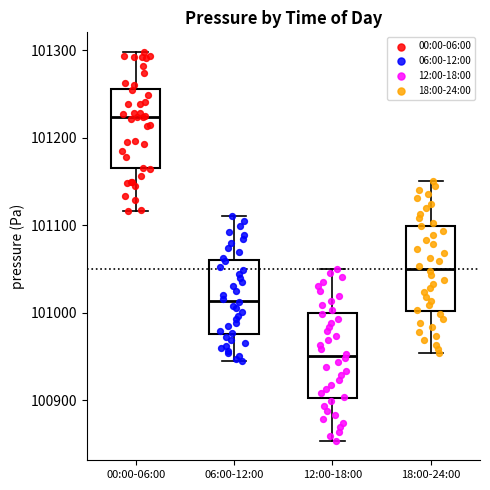

Reading left to right, read every box against the y-axis: the position of its median line, the range the box covers, and the ends of its whiskers. The values are not printed on the chart, so give them approximately, as read against the axis.

00:00-06:00: median 101220, box 101170 to 101260, whiskers 101120 to 101300
06:00-12:00: median 101010, box 100980 to 101060, whiskers 100940 to 101110
12:00-18:00: median 100950, box 100900 to 101000, whiskers 100850 to 101050
18:00-24:00: median 101050, box 101000 to 101100, whiskers 100950 to 101150